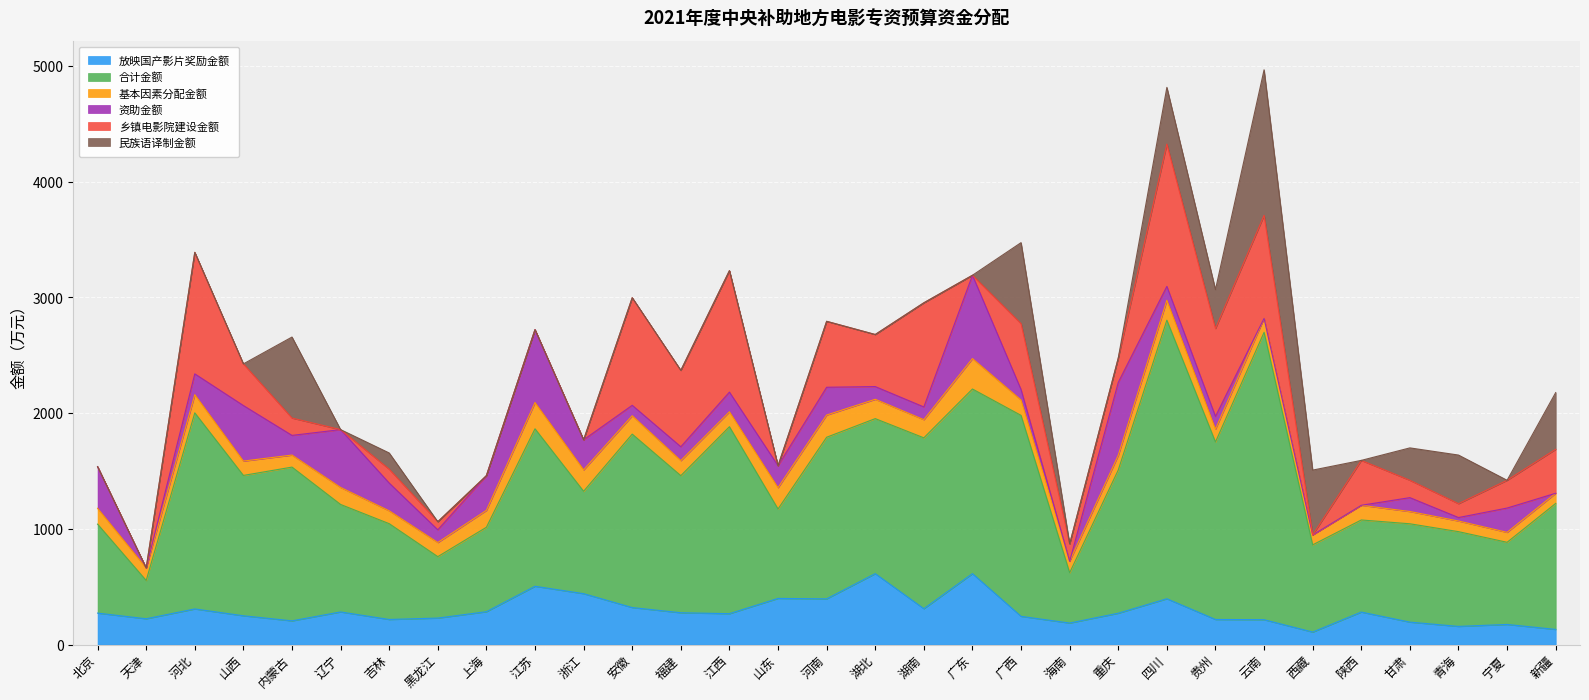

True or false: 基本因素分配金额 has a value of 227 at 江苏.

True